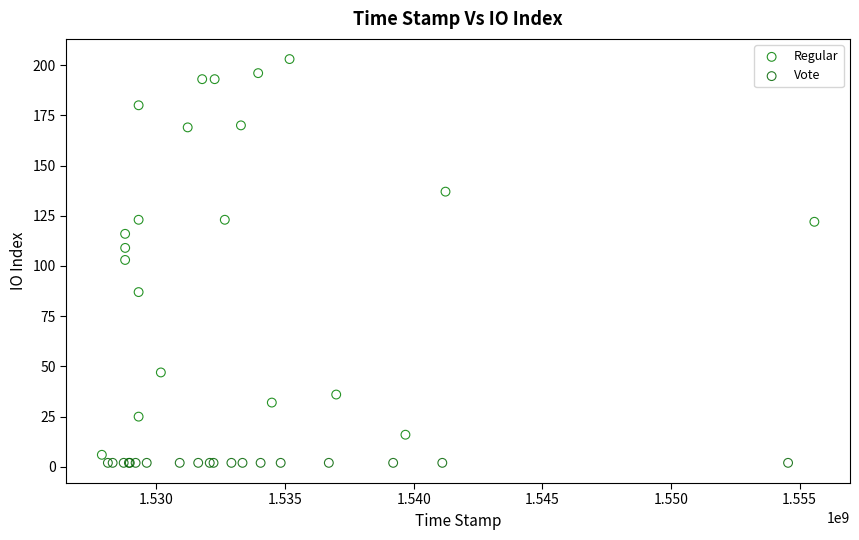

Which series contains the highest Y value?

Regular